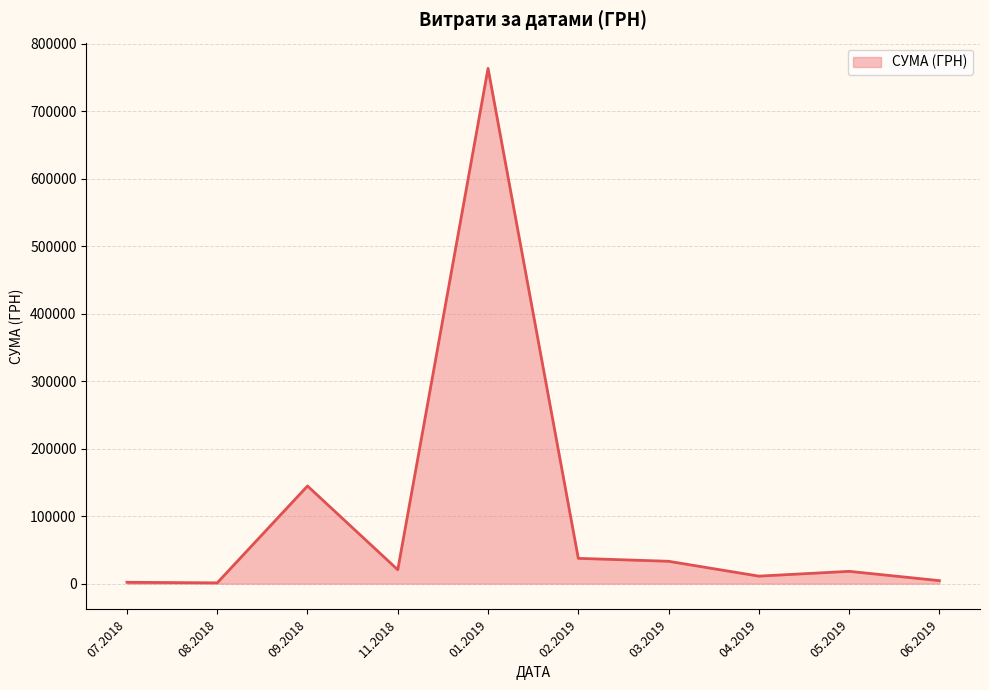

At which category does the data reach its first local peak?

09.2018